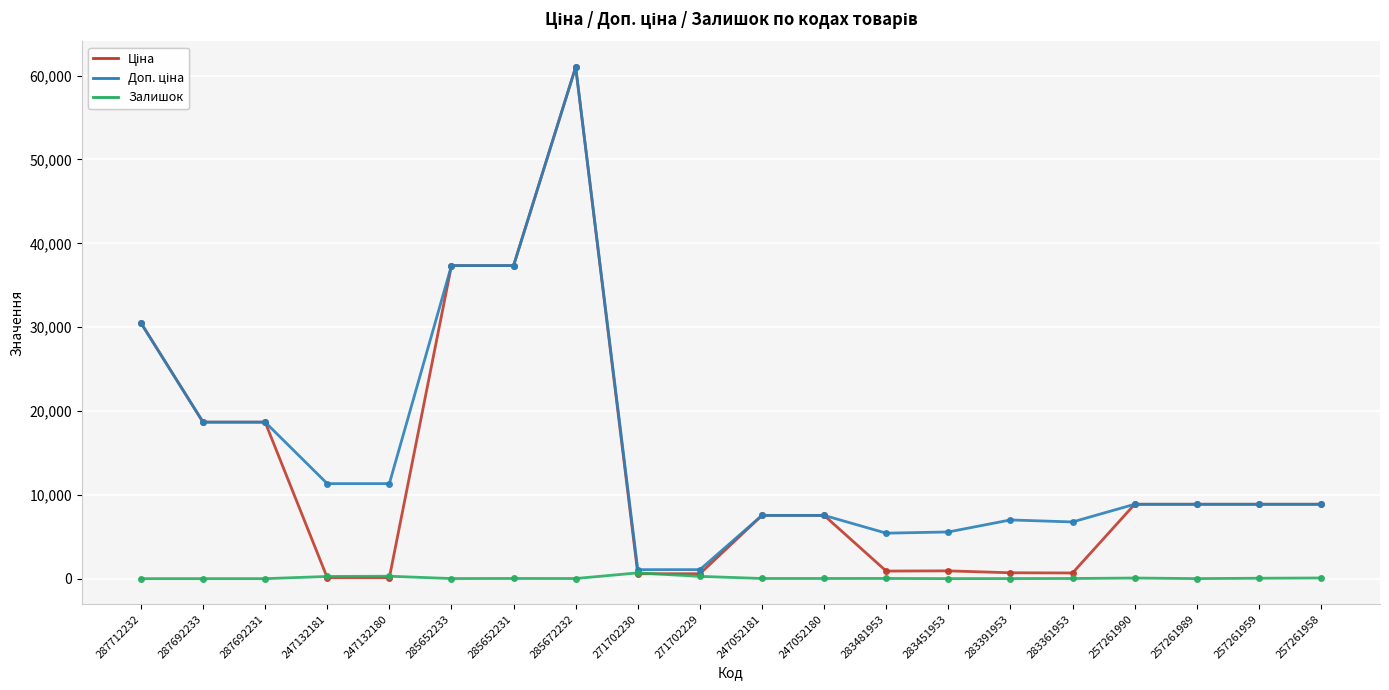

At which category is the sum across all series the highest?

285672232